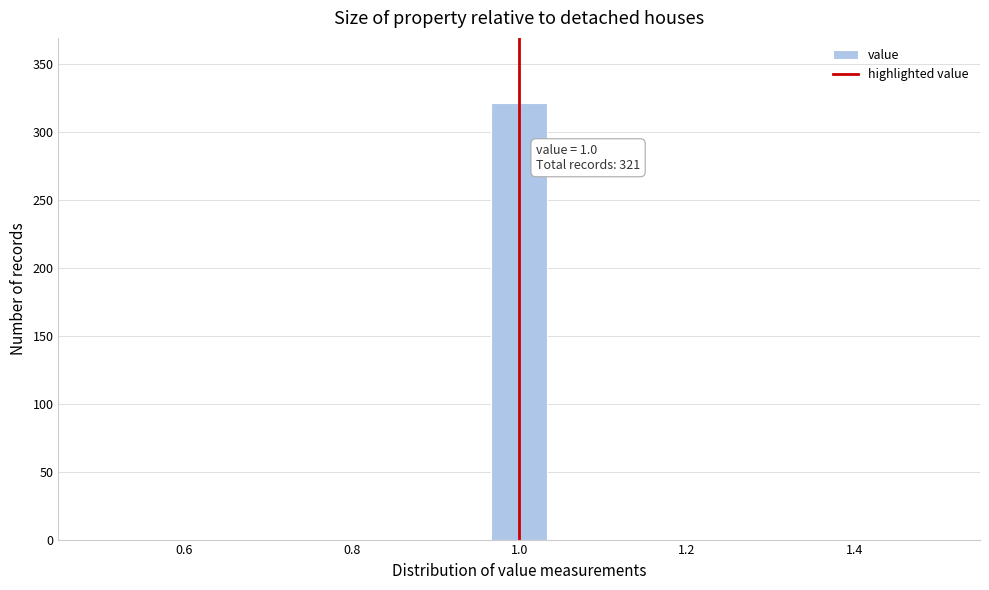

Read against the x-axis, roughly where is the centre of the tallest bar?

1.00